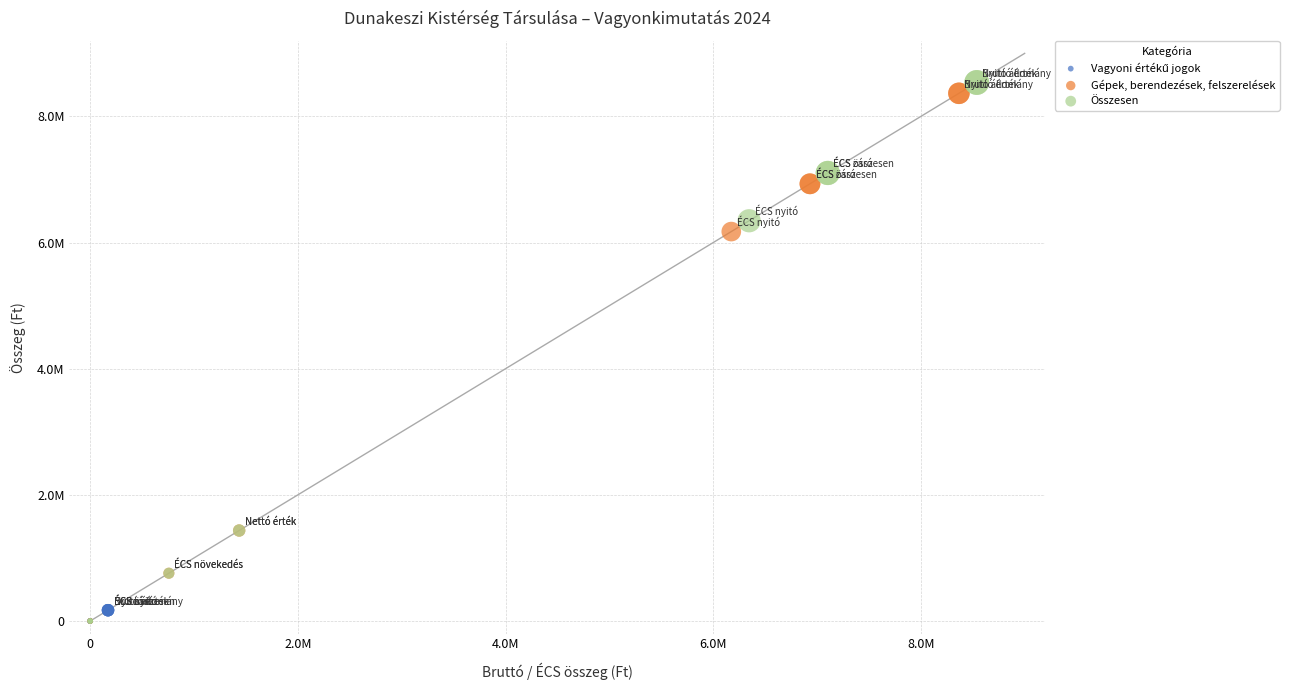

Which series has the widest spread of Y values?

Összesen